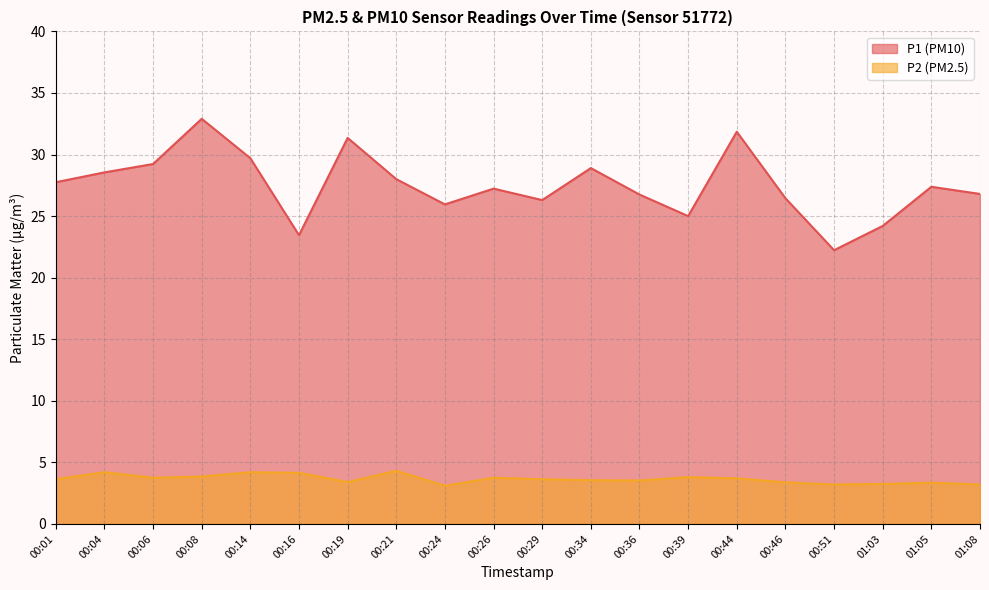

List the series in order of their overall mean, lowest first.

P2 (PM2.5), P1 (PM10)